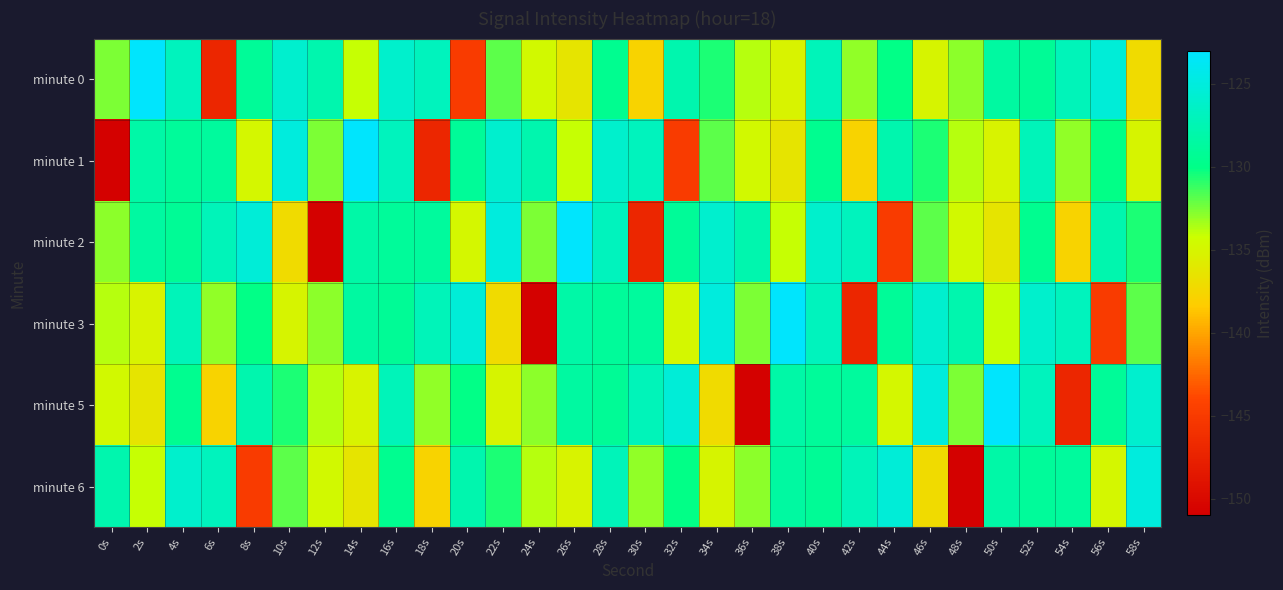

At 28s, list the series in order from largest to smallest.

minute 1, minute 2, minute 6, minute 3, minute 5, minute 0